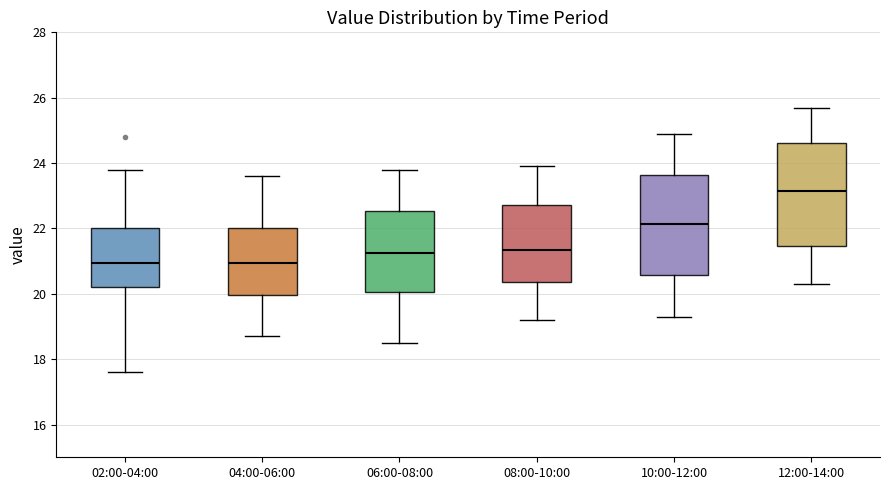

Reading left to right, transcribe this box plot: for each box, give where its median line is, the range the box spans, and where its two whiskers end, as read against the y-axis. The values are not printed on the chart, so give them approximately, as read against the axis.

02:00-04:00: median 21.0, box 20.2 to 22.0, whiskers 17.6 to 23.8
04:00-06:00: median 21.0, box 20.0 to 22.0, whiskers 18.8 to 23.6
06:00-08:00: median 21.2, box 20.0 to 22.6, whiskers 18.6 to 23.8
08:00-10:00: median 21.4, box 20.4 to 22.8, whiskers 19.2 to 24.0
10:00-12:00: median 22.2, box 20.6 to 23.6, whiskers 19.4 to 25.0
12:00-14:00: median 23.2, box 21.4 to 24.6, whiskers 20.4 to 25.8